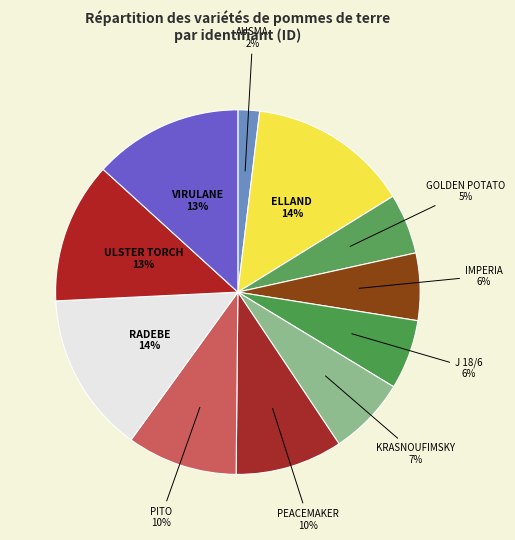

Is the sum of PEACEMAKER and VIRULANE greater than half?

No